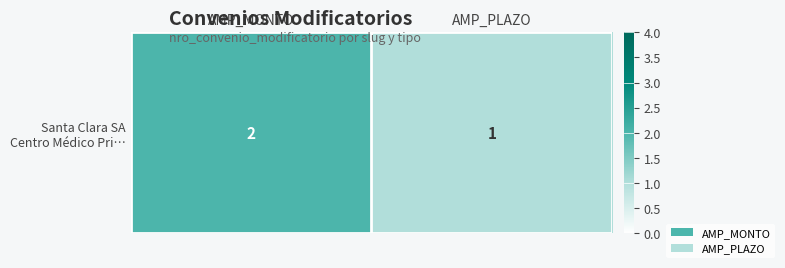

Rank the categories by value from lowest to highest.

AMP_PLAZO, AMP_MONTO